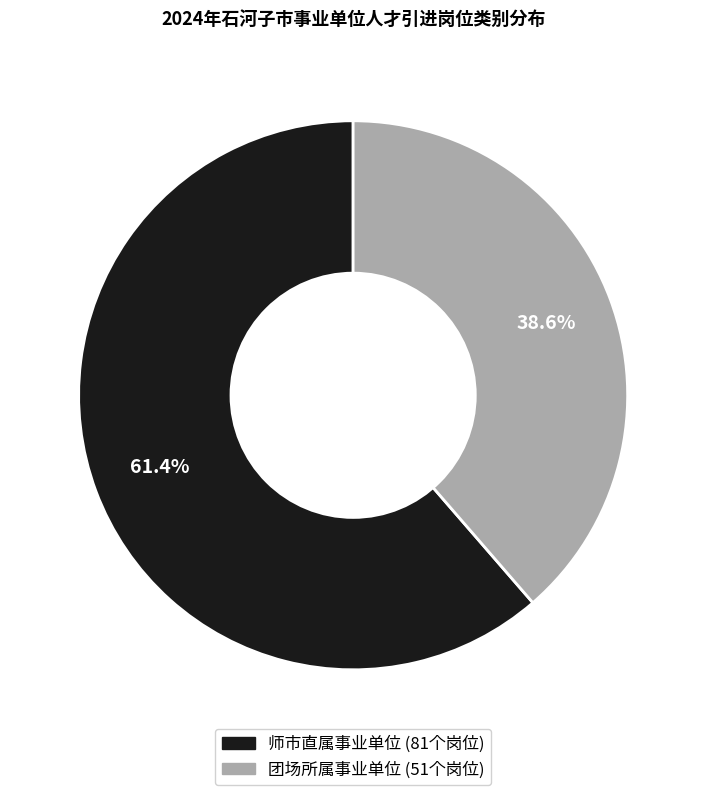

Rank the categories by value from highest to lowest.

师市直属事业单位, 团场所属事业单位